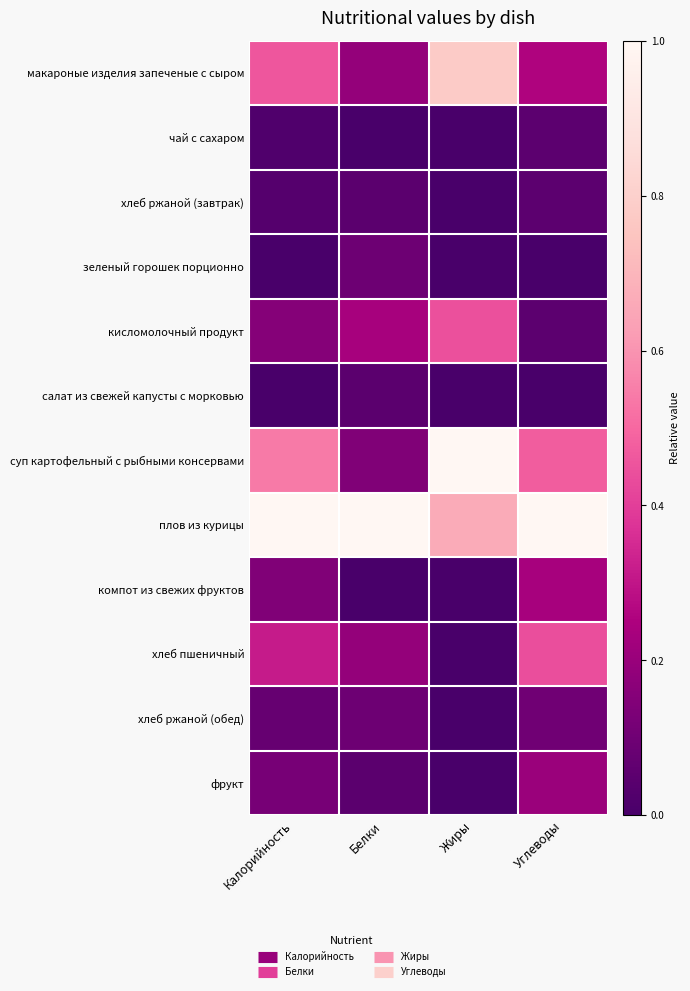

List the series in order of their peak value, highest first.

суп картофельный с рыбными консервами, плов из курицы, макароные изделия запеченые с сыром, кисломолочный продукт, хлеб пшеничный, компот из свежих фруктов, фрукт, хлеб ржаной (обед), зеленый горошек порционно, чай с сахаром, хлеб ржаной (завтрак), салат из свежей капусты с морковью